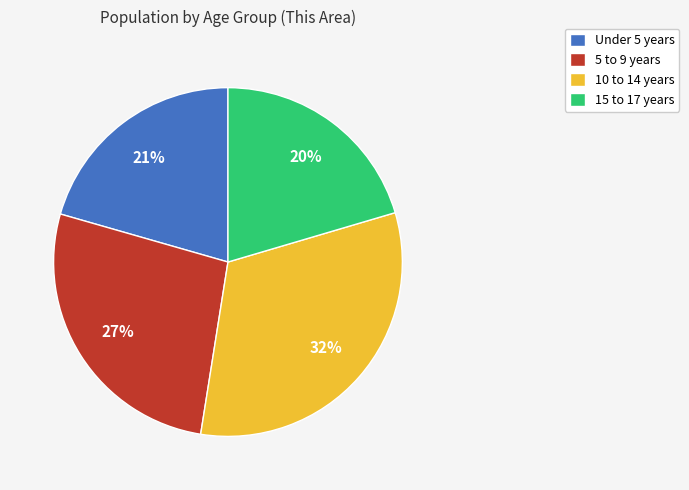

What percentage is the 15 to 17 years slice, to the nearest percent?

20%